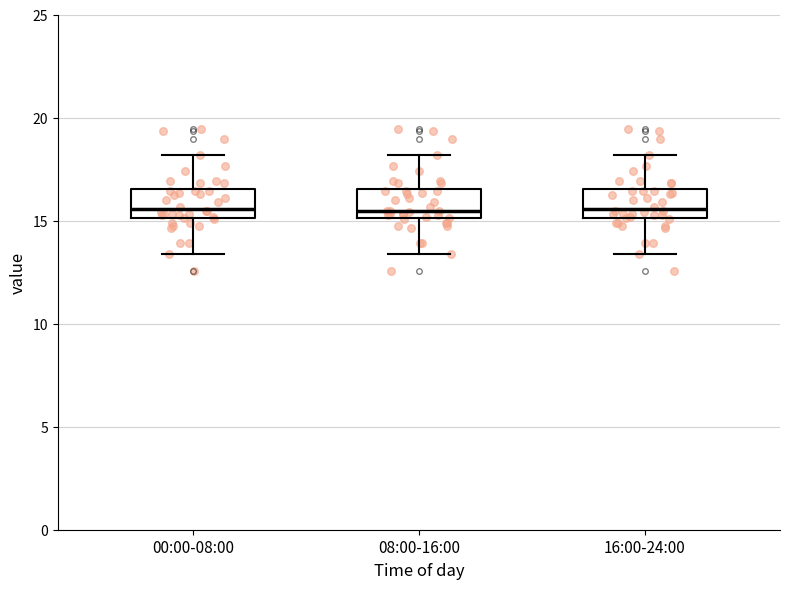

Where does the upper whisker of the box for 00:00-08:00 end on the y-axis? The values are not printed on the chart, so give them approximately, as read against the axis.

18.0